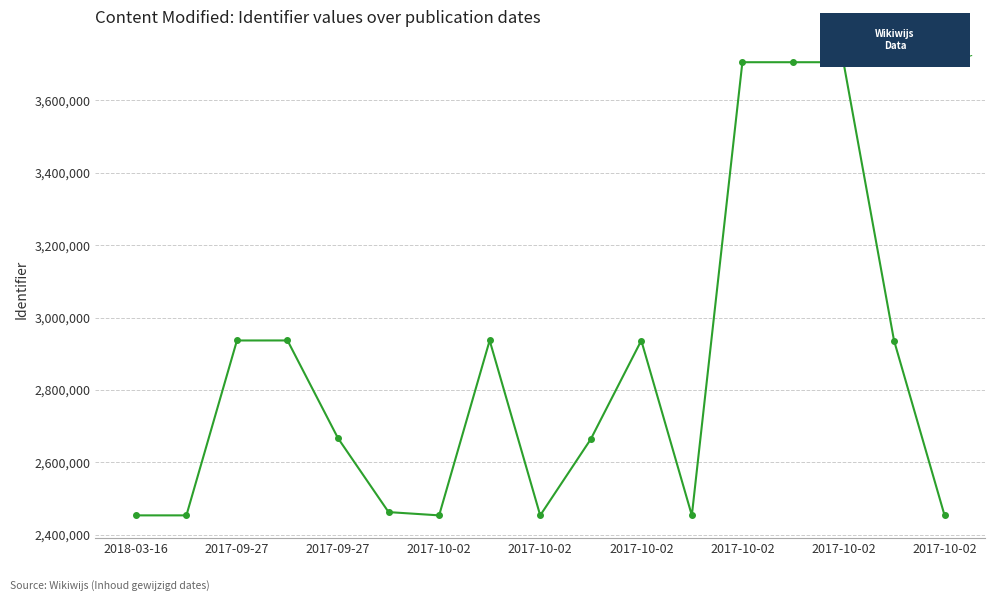

What is the average value?

2842113